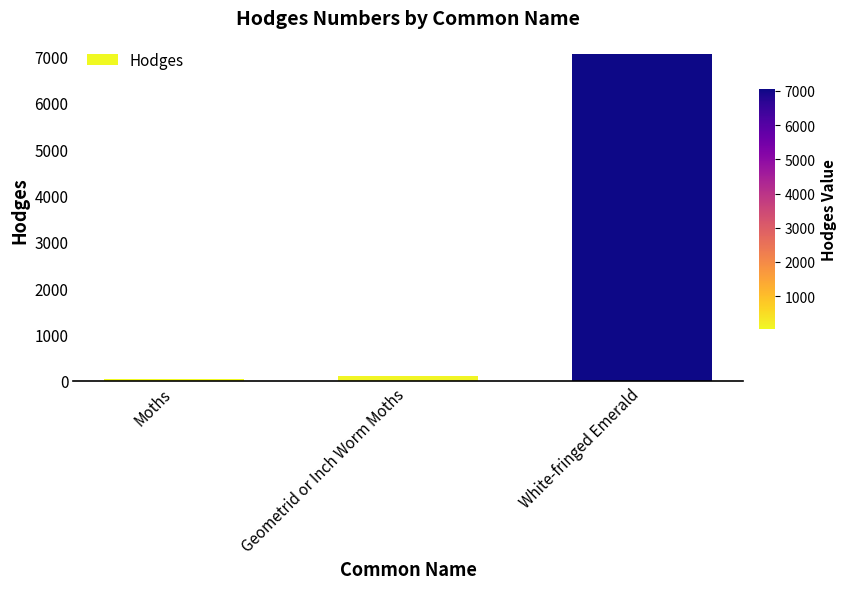

Reading right to left, what are all the values shown in this chart?

7048.0	91.3	29.0